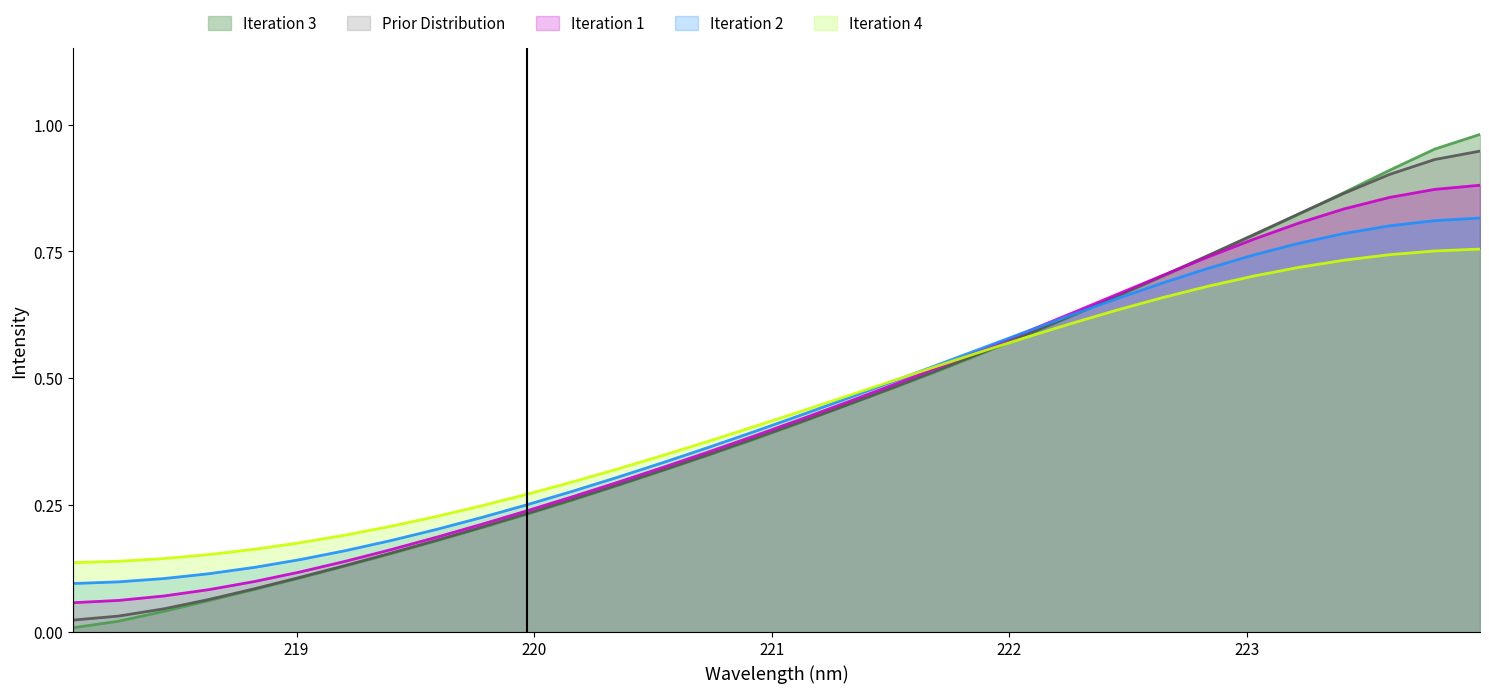

Which series has the widest spread of values?

Iteration 3